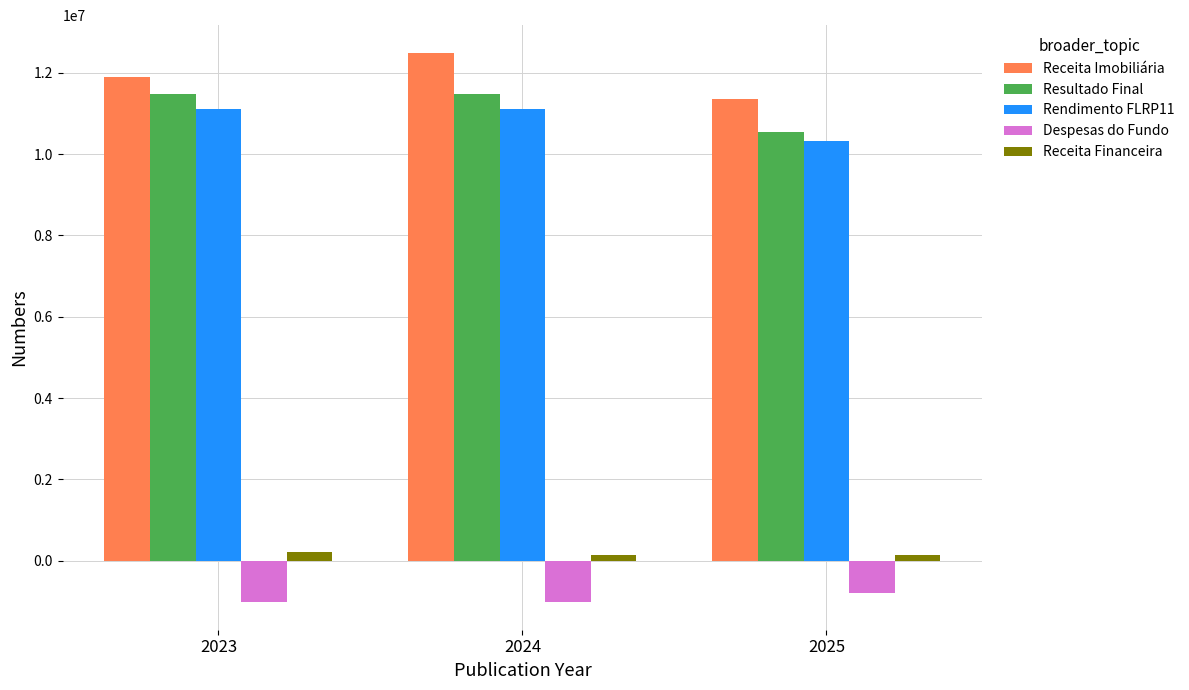

Are the bars grouped side by side (vs. stacked)?

Yes